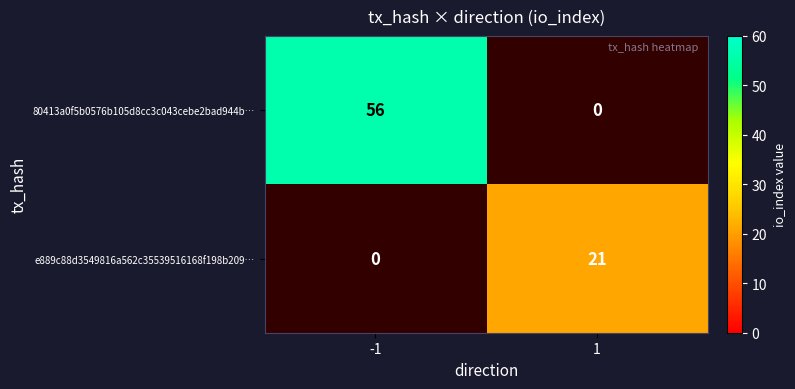

Which series changed the most between -1 and 1?

80413a0f5b0576b105d8cc3c043cebe2bad944b…